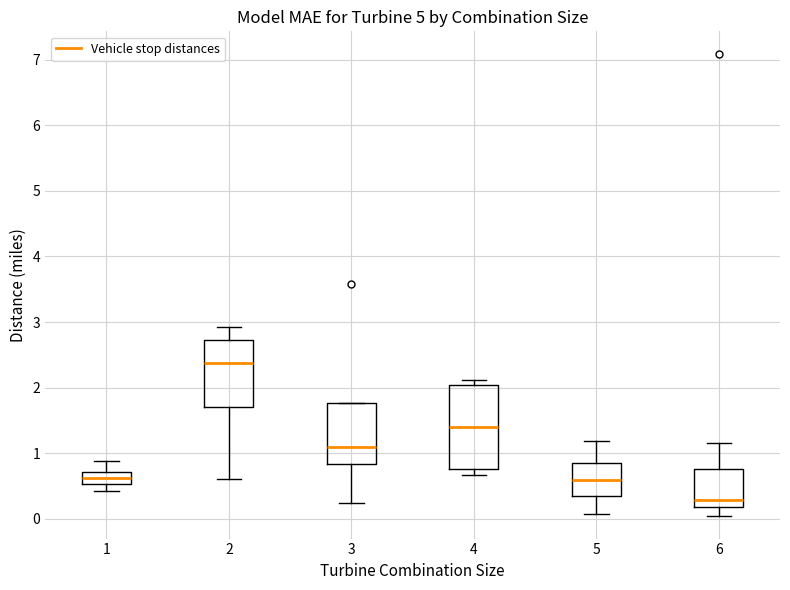

Reading left to right, read every box against the y-axis: the position of its median line, the range the box covers, and the ends of its whiskers. The values are not printed on the chart, so give them approximately, as read against the axis.

1: median 0.6, box 0.5 to 0.7, whiskers 0.4 to 0.9
2: median 2.4, box 1.7 to 2.7, whiskers 0.6 to 2.9
3: median 1.1, box 0.8 to 1.8, whiskers 0.2 to 1.8
4: median 1.4, box 0.8 to 2.0, whiskers 0.7 to 2.1
5: median 0.6, box 0.4 to 0.8, whiskers 0.1 to 1.2
6: median 0.3, box 0.2 to 0.8, whiskers 0.1 to 1.2